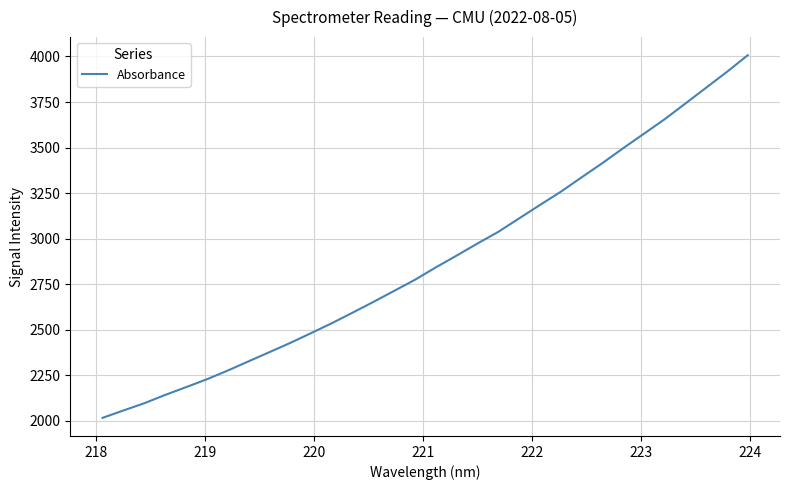

What is the greatest value displayed?

4006.7